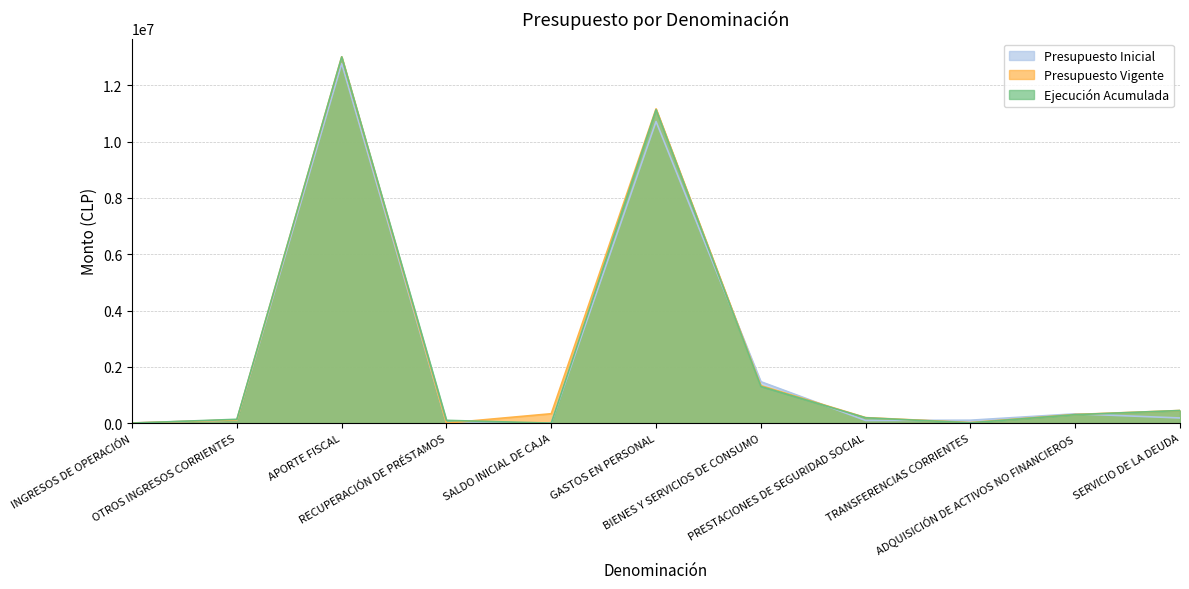

What is the average value of the Presupuesto Vigente series?

2447870